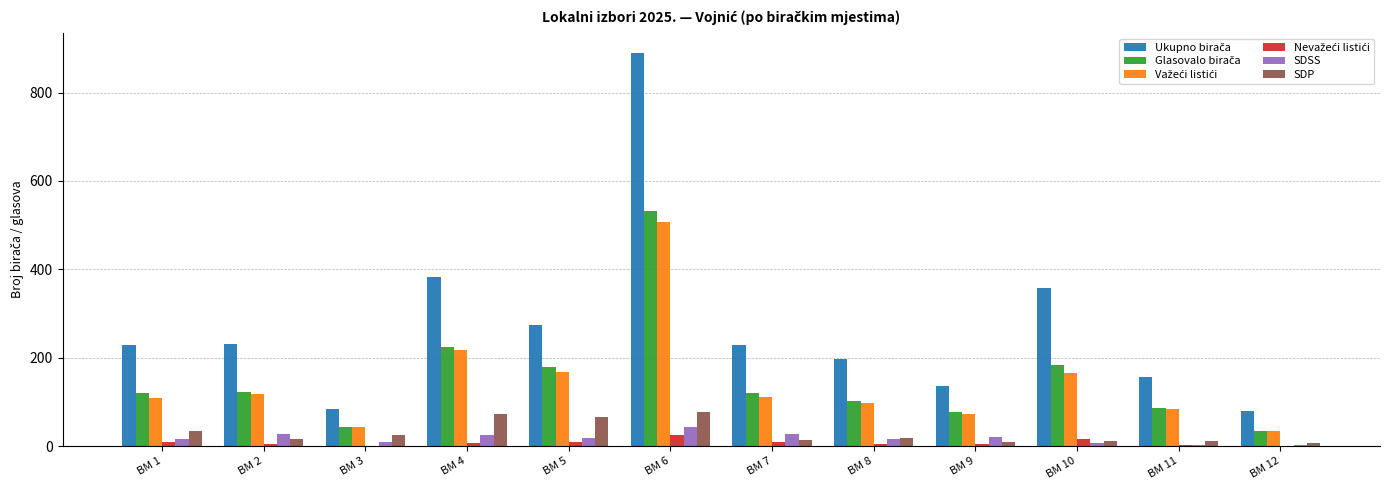

At which category is the sum across all series the highest?

BM 6